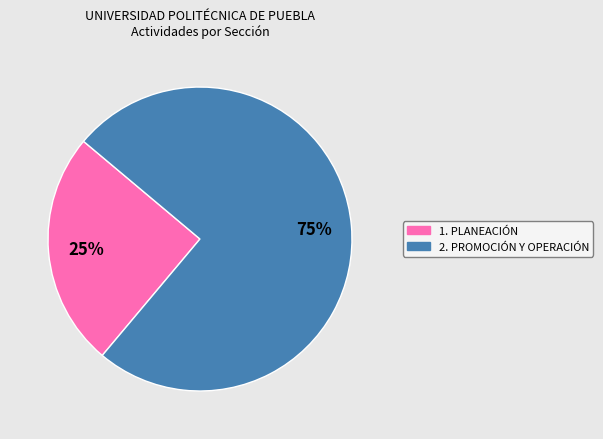

How many segments does this pie chart have?

2